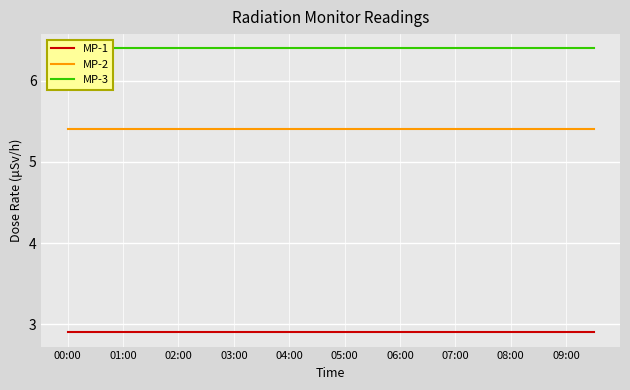

True or false: MP-1 and MP-2 intersect in this chart.

False